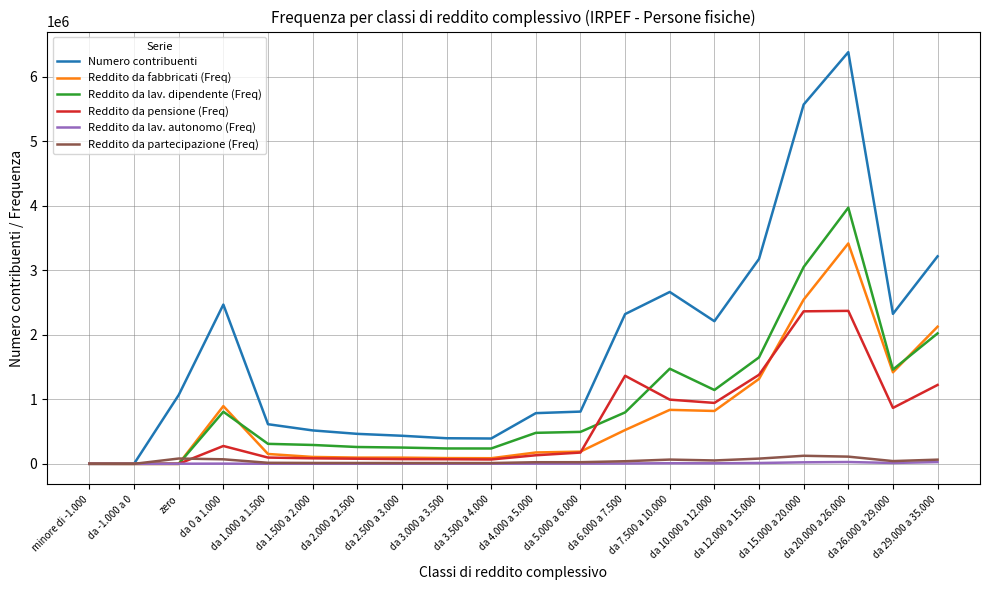

How many categories are shown in the chart?

20